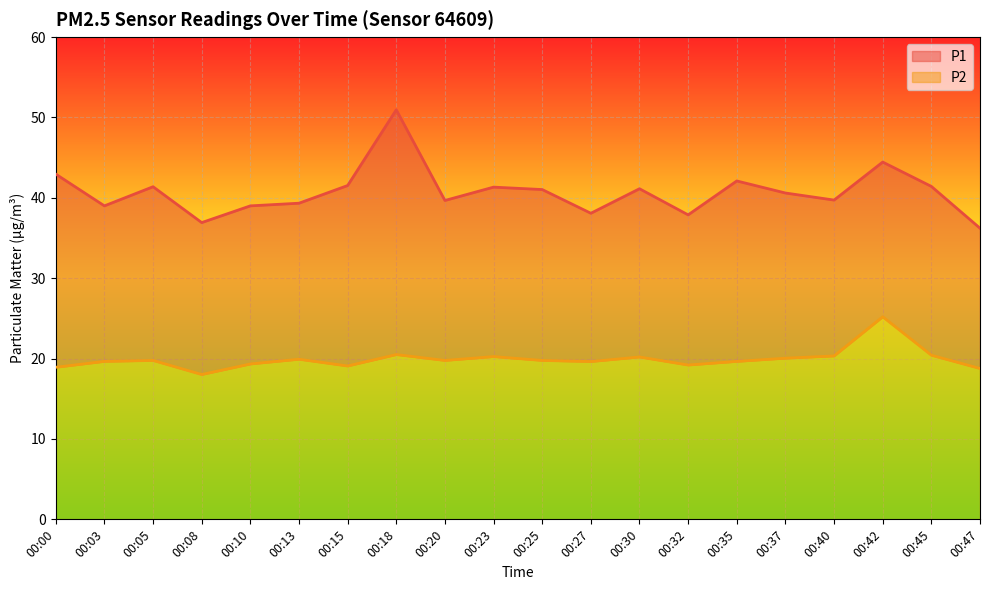

Is the value of P1 at 00:45 greater than the value of P2 at 00:05?

Yes